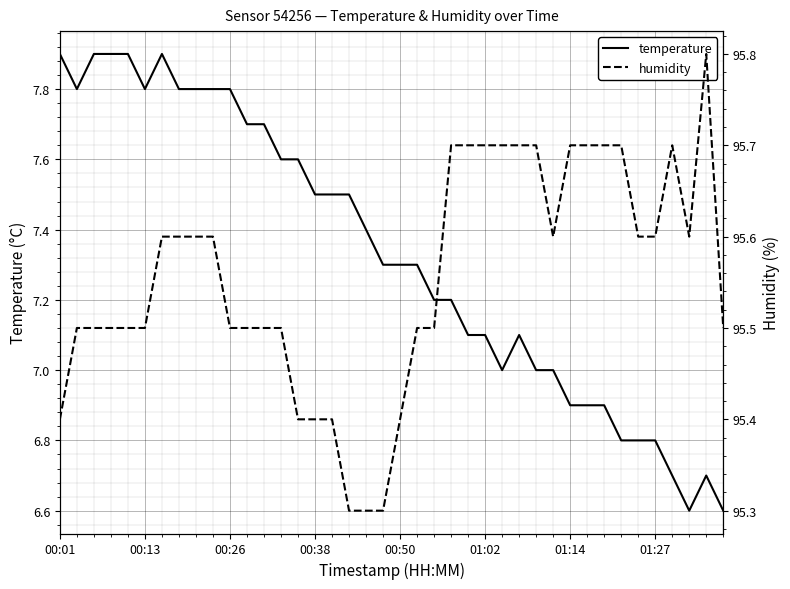

What is the greatest value displayed?

95.8